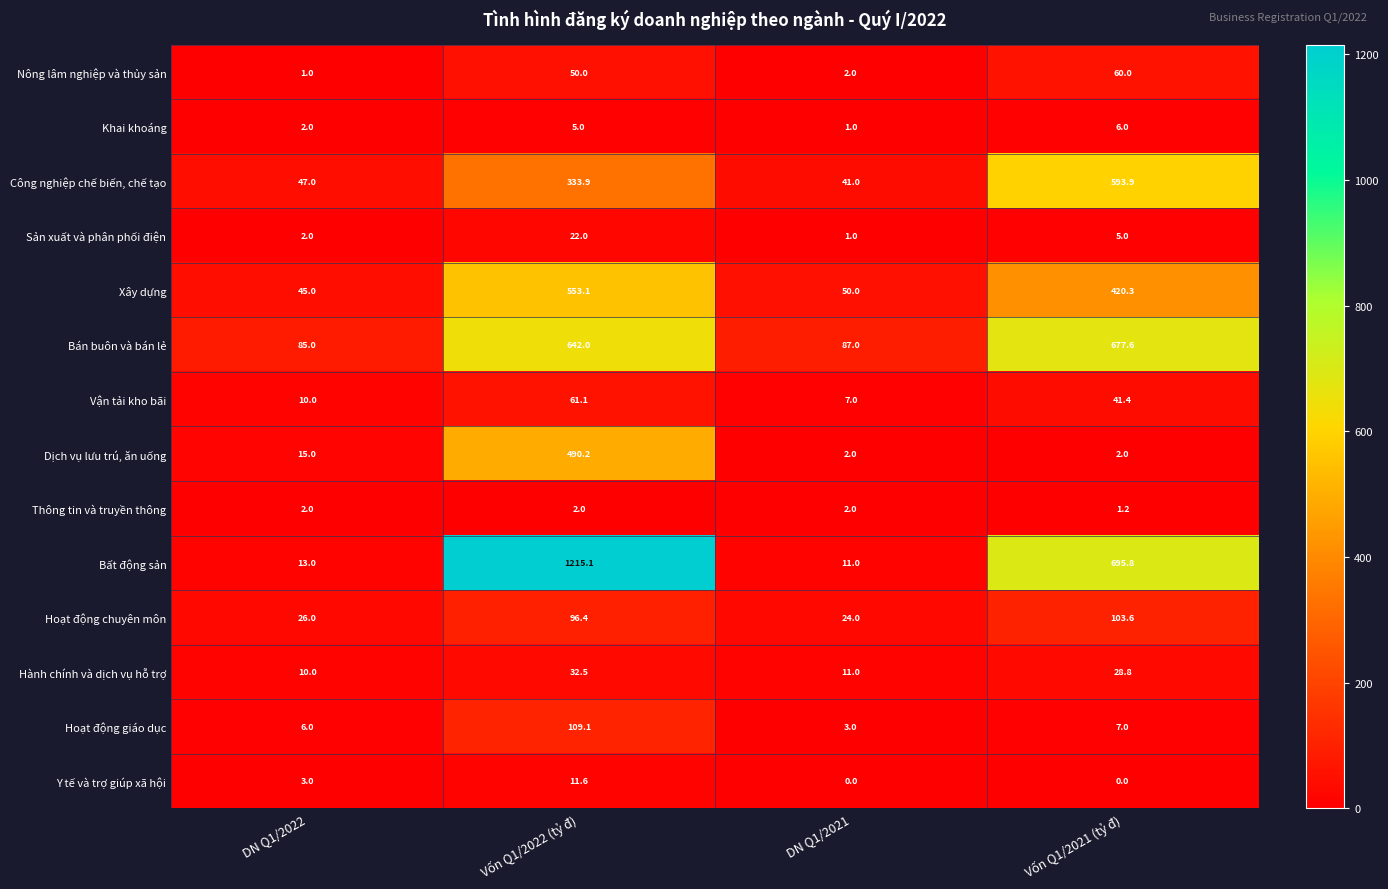

Which series changed the most between DN Q1/2022 and Vốn Q1/2021 (tỷ đ)?

Bất động sản